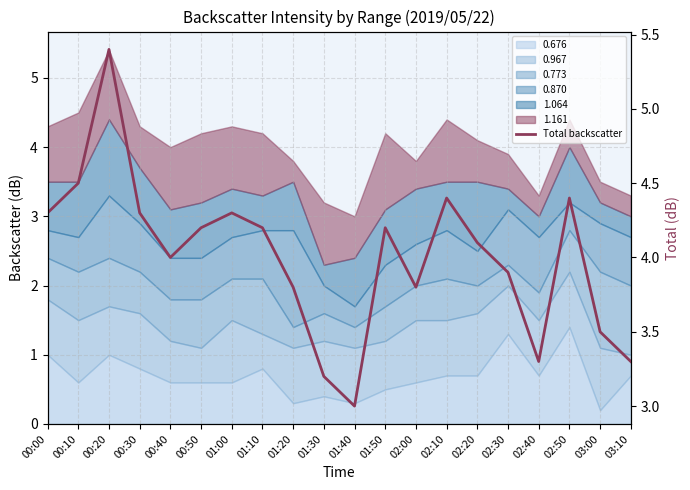

What is the difference between the maximum and minimum values?

2.4